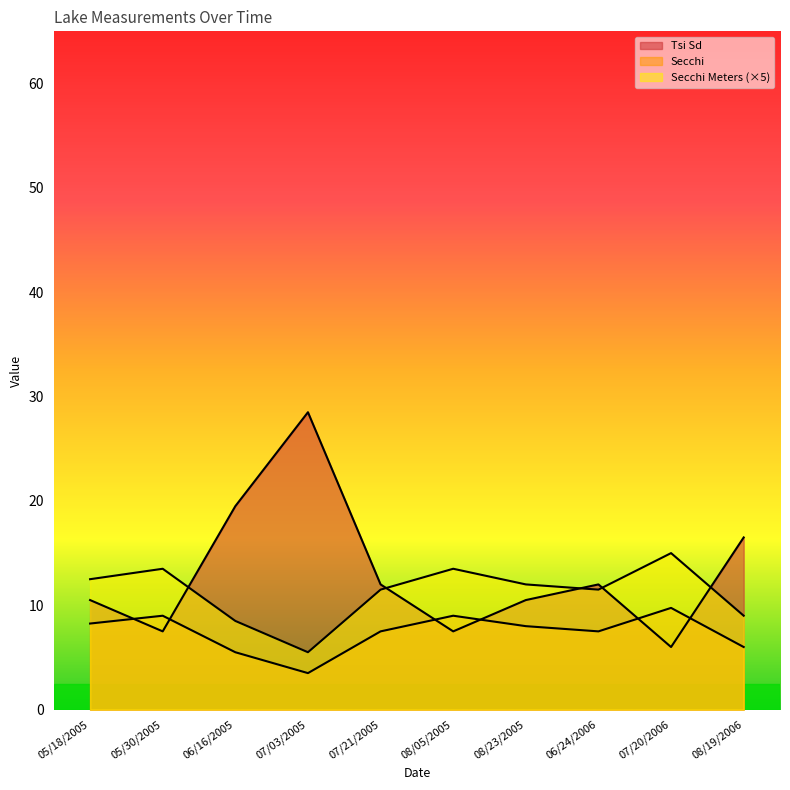

Is the value of Tsi Sd at 08/05/2005 greater than the value of Secchi at 07/03/2005?

Yes